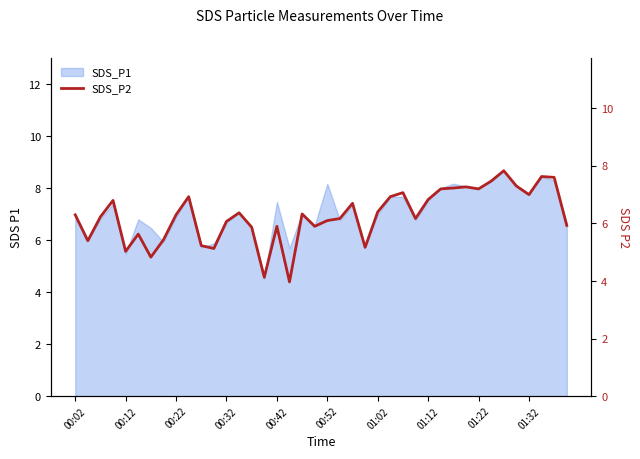

How many interior local valleys (lower than both neighbors) does the data have?

11